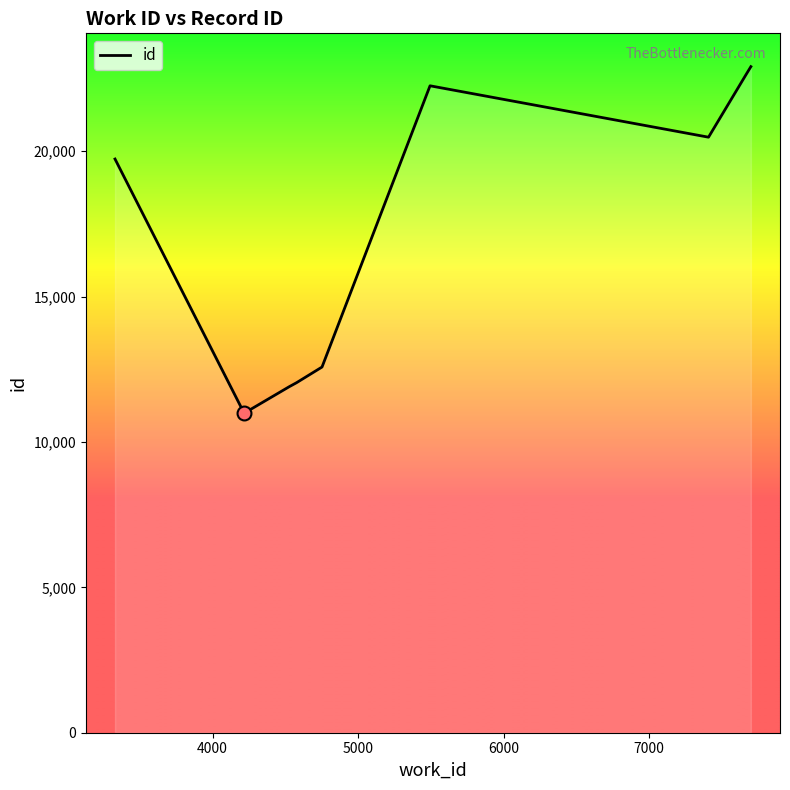

Does the chart display data point markers on the line(s)?

No